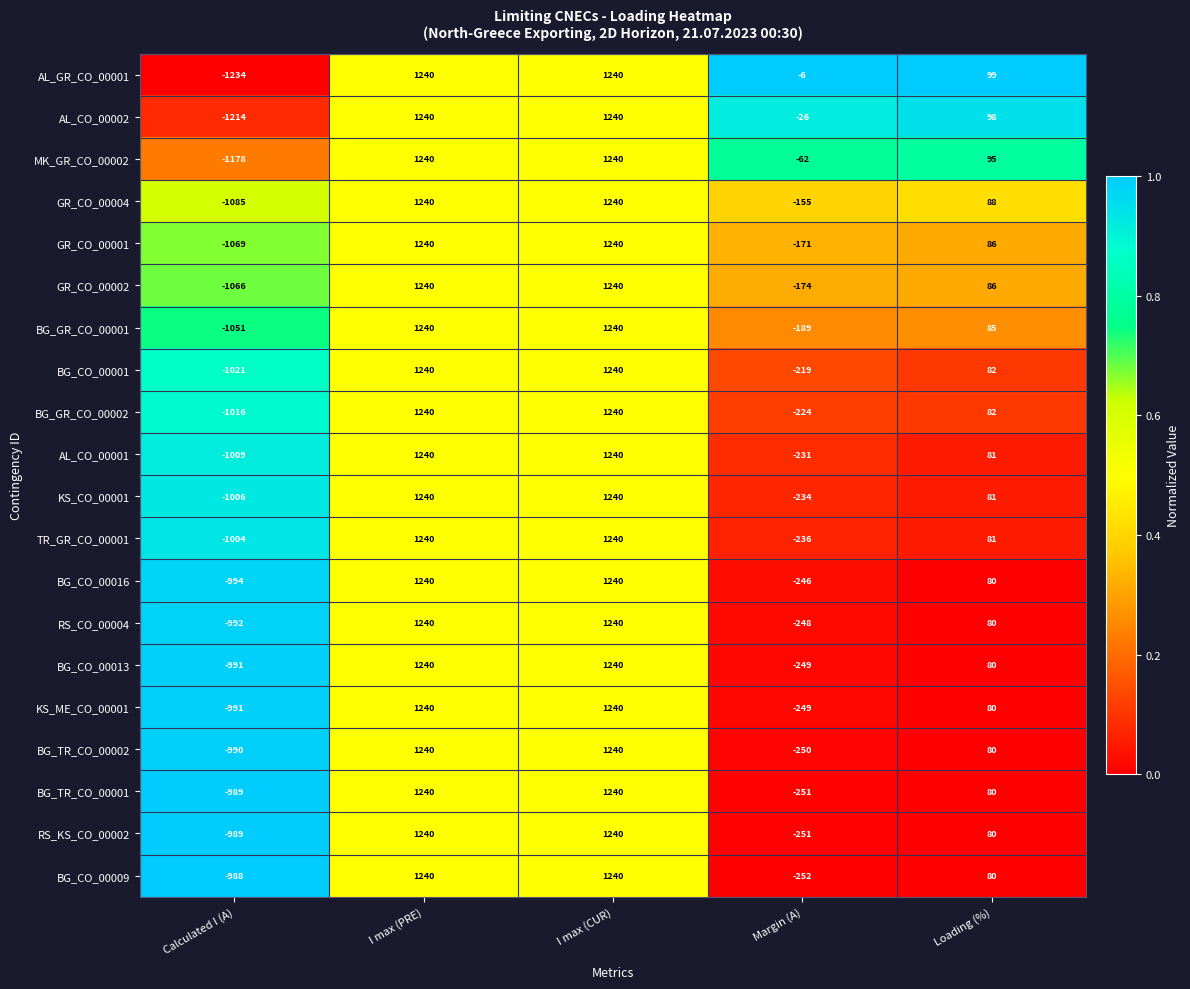

Which series has the largest total across all categories?

AL_GR_CO_00001